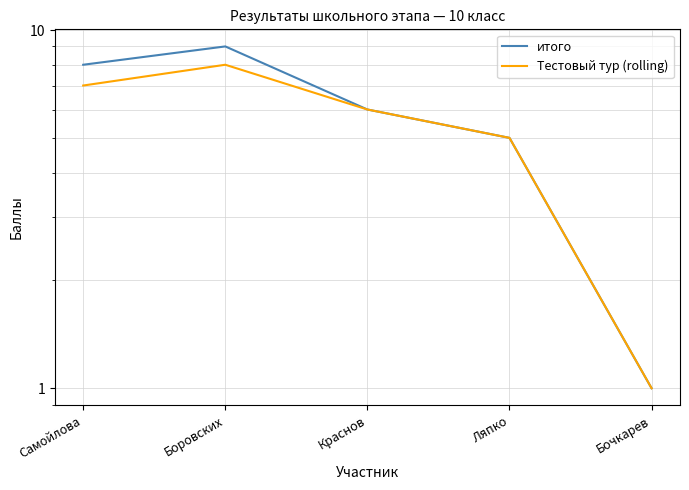

What is the sum of the Тестовый тур (rolling) values at Самойлова and Боровских?

15